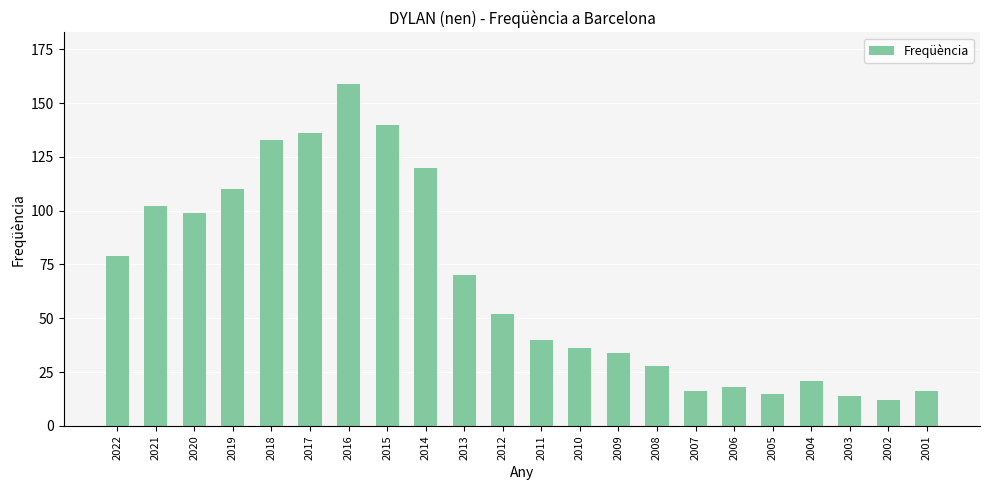

Is it true that the value at 2018 is 133?

True